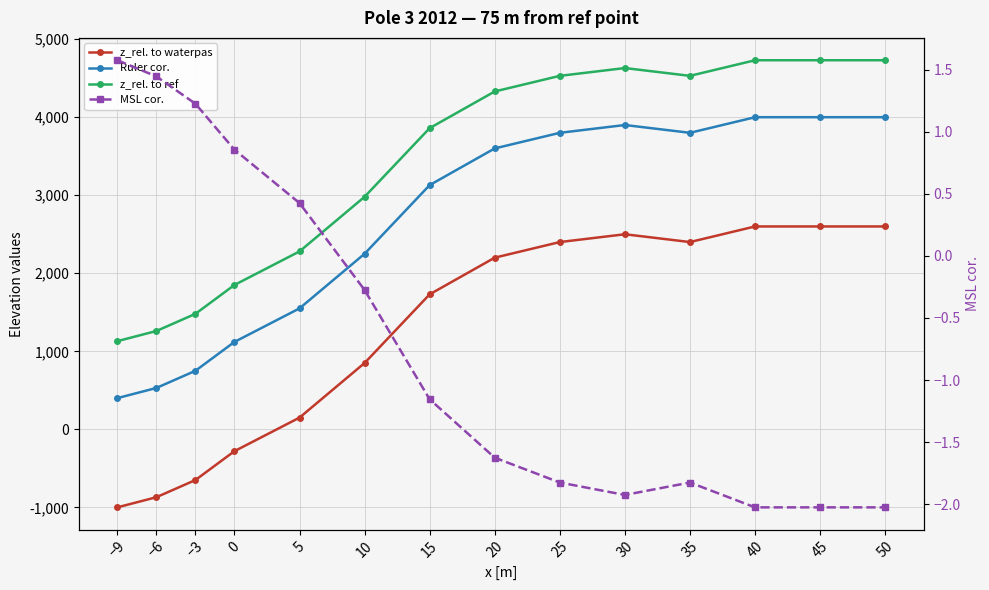

Is the value of z_rel. to ref at −9 greater than the value of Ruler cor. at 25?

No